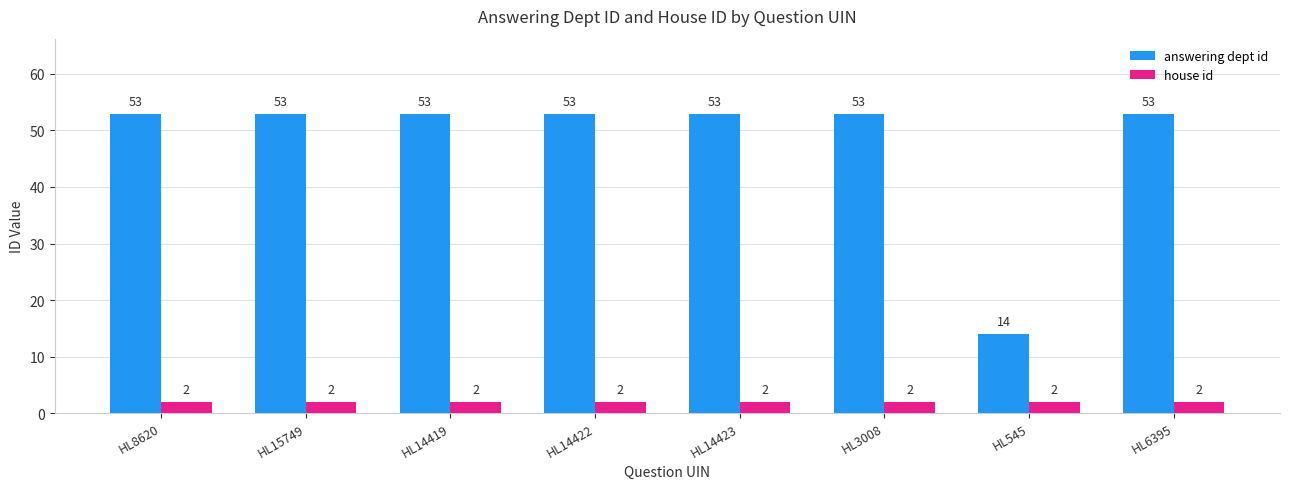

Rank the series at HL6395 from highest to lowest value.

answering dept id, house id